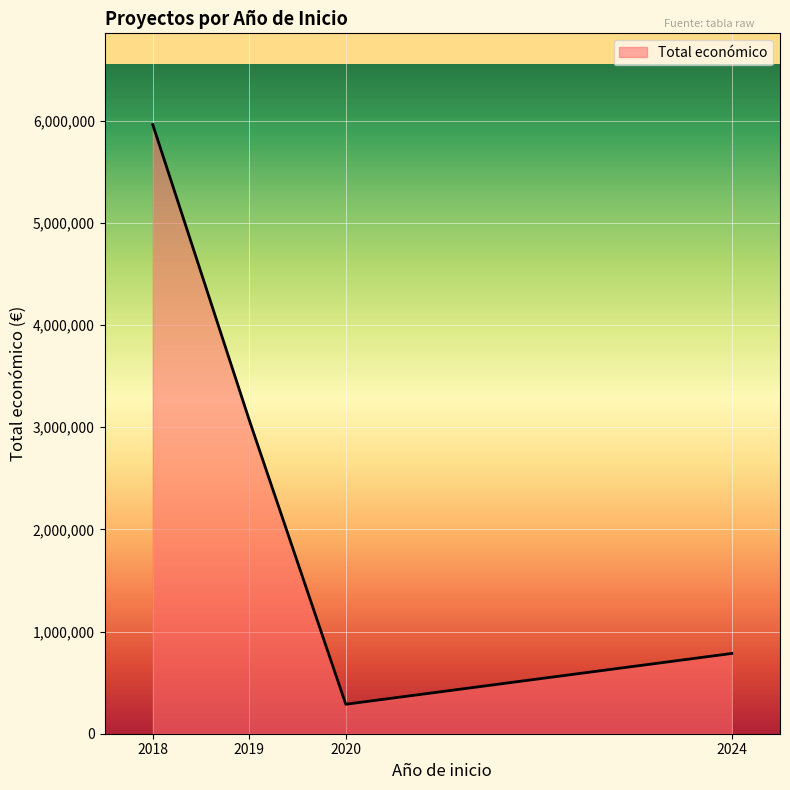

What is the approximate value at 2019?

3069653